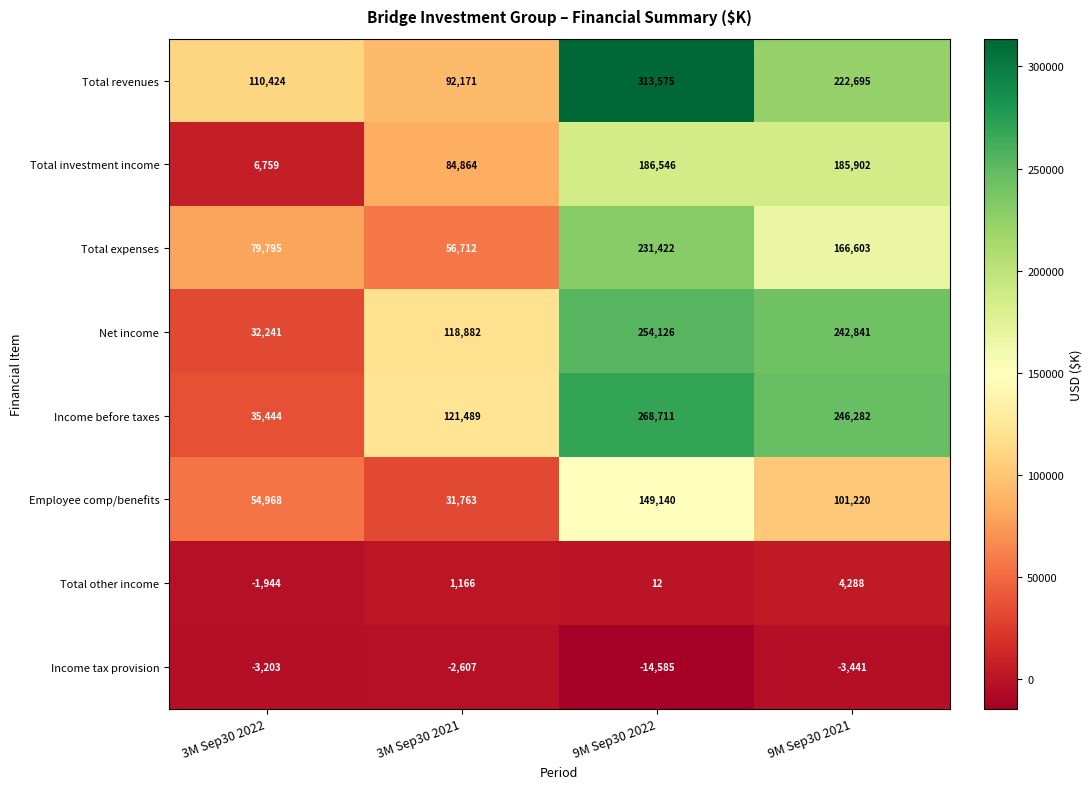

Count the number of categories in the chart.

4